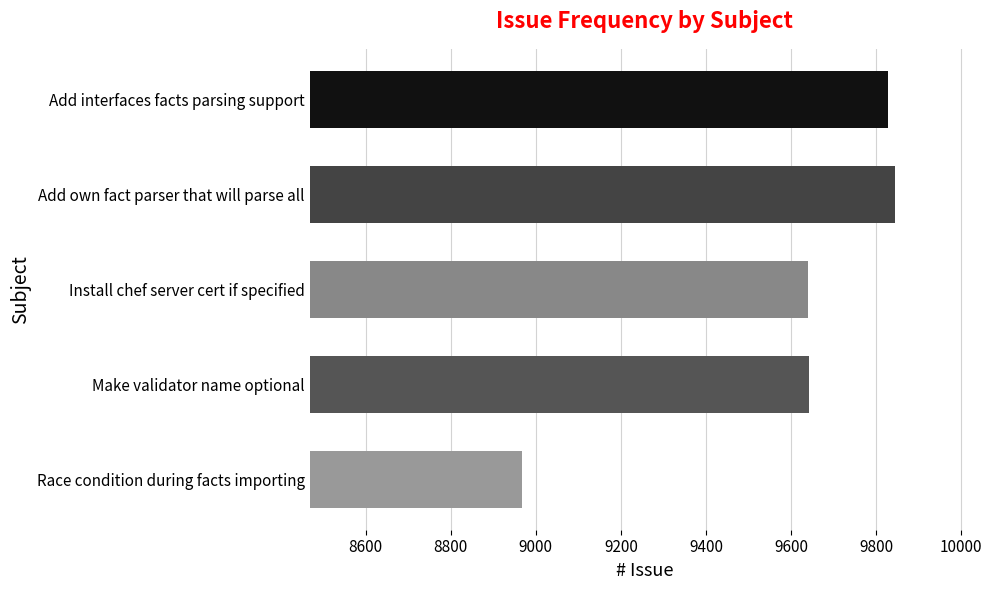

Between Make validator name optional and Add interfaces facts parsing support, which is larger?

Add interfaces facts parsing support